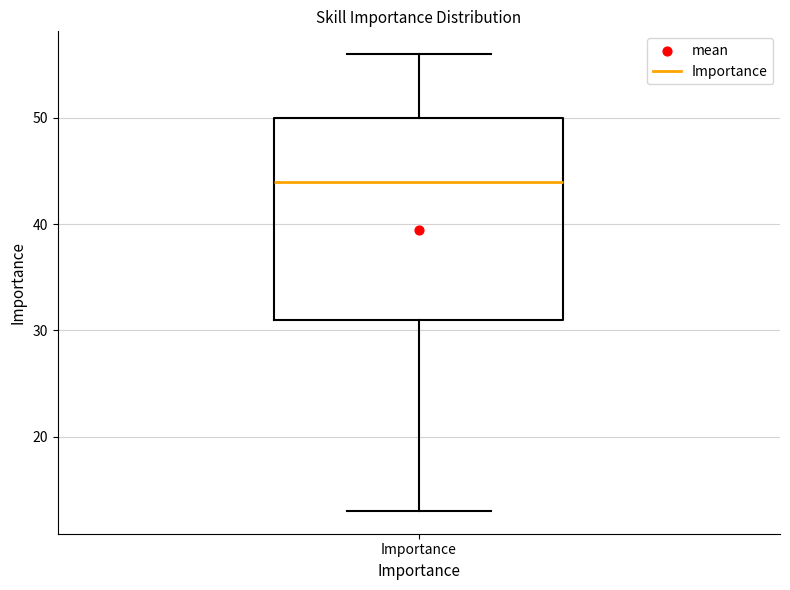

Read this box plot against the y-axis: the position of the median line, the range covered by the box, and the ends of both whiskers. The values are not printed on the chart, so give them approximately, as read against the axis.

median 44, box 31 to 50, whiskers 13 to 56